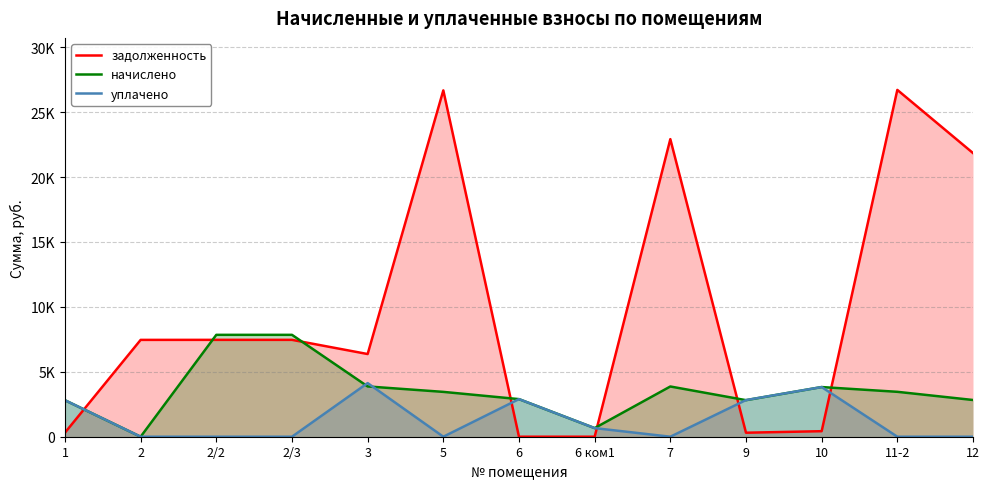

What are all the series names shown in the legend?

задолженность, начислено, уплачено